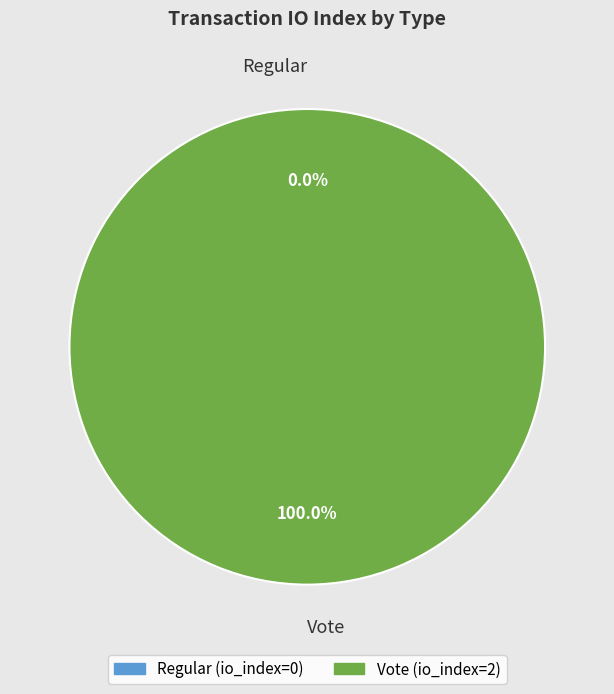

The Vote slice represents 86% of the pie. True or false?

False